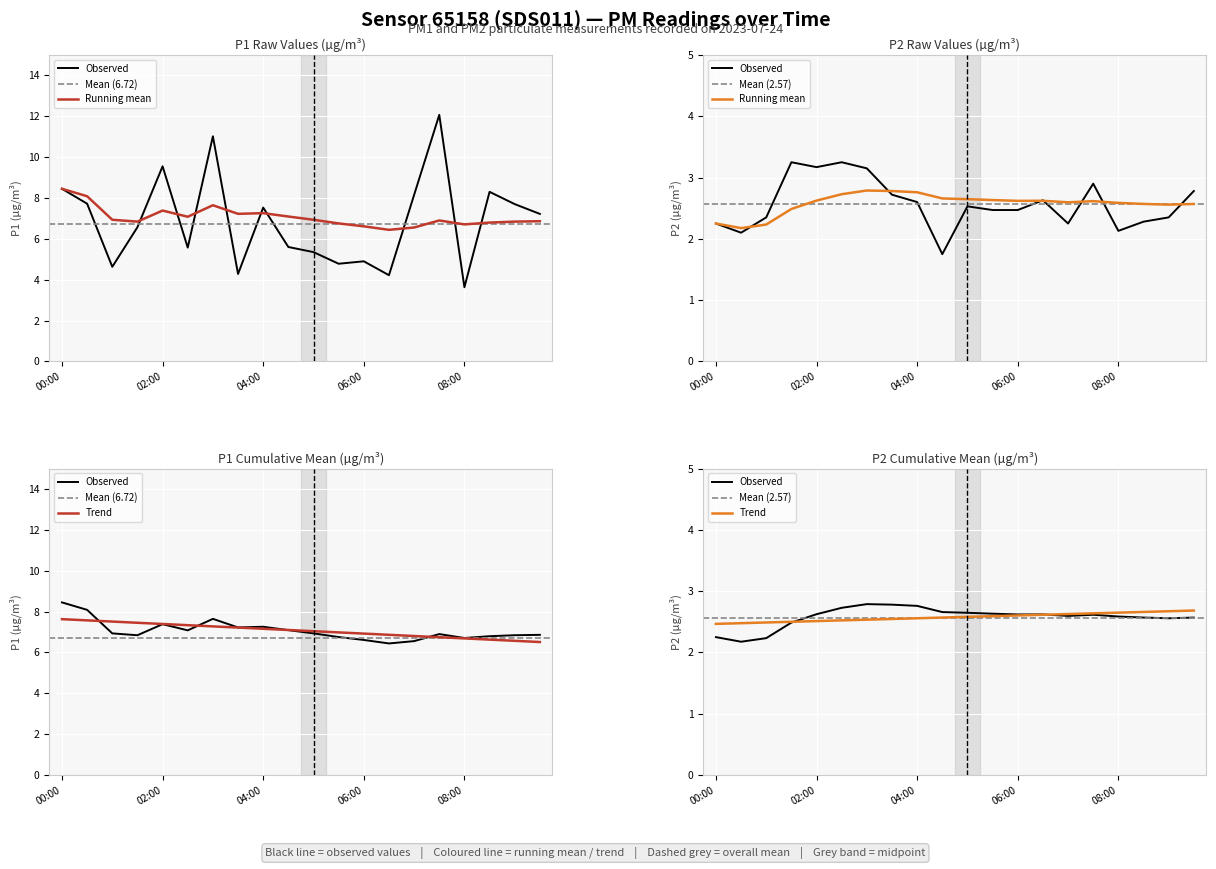

Read the P2 value at 08:30.

2.3